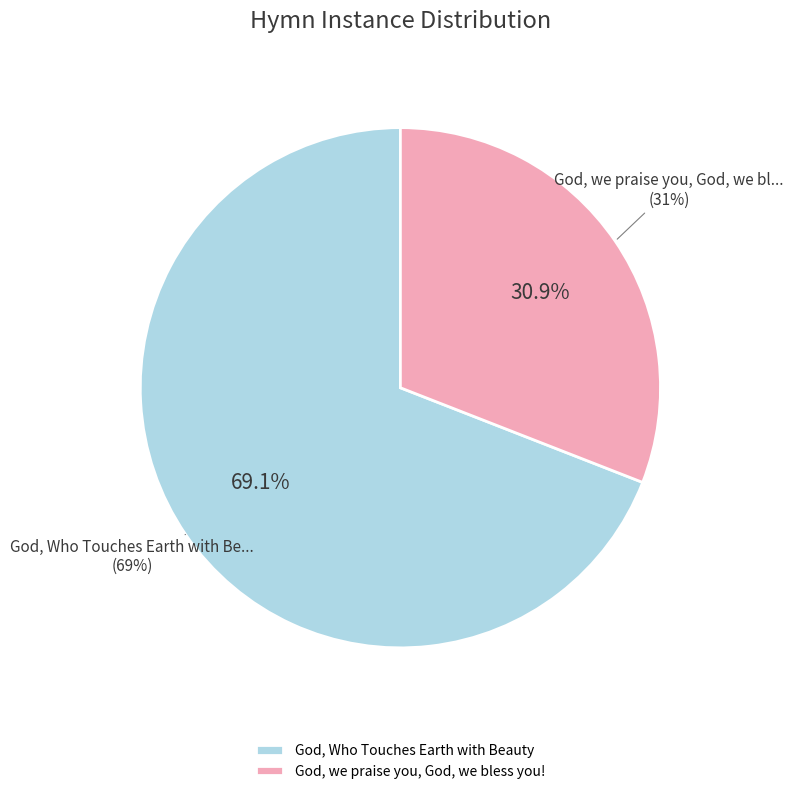

How much of the chart is everything except God, we praise you, God, we bless you!?

69.1%